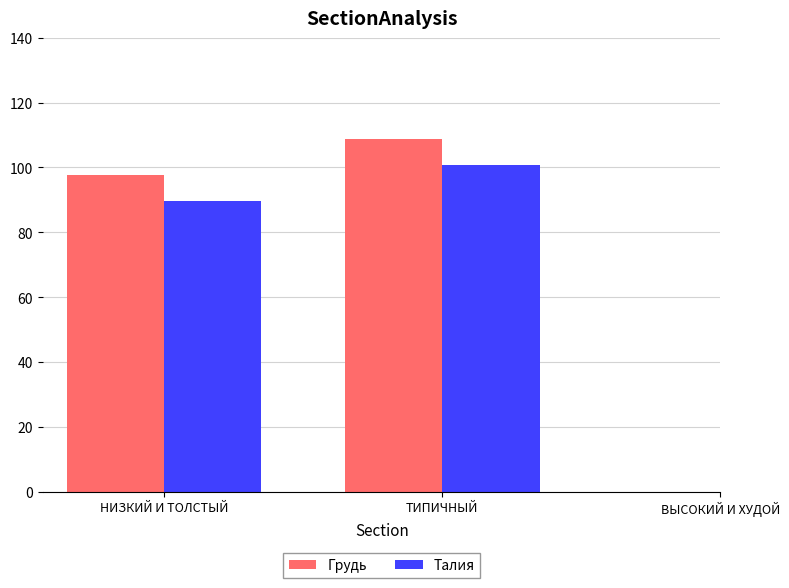

Reading left to right, transcribe all the data shown in this chart.

Грудь: НИЗКИЙ И ТОЛСТЫЙ=97.6	ТИПИЧНЫЙ=108.9
Талия: НИЗКИЙ И ТОЛСТЫЙ=89.6	ТИПИЧНЫЙ=100.9